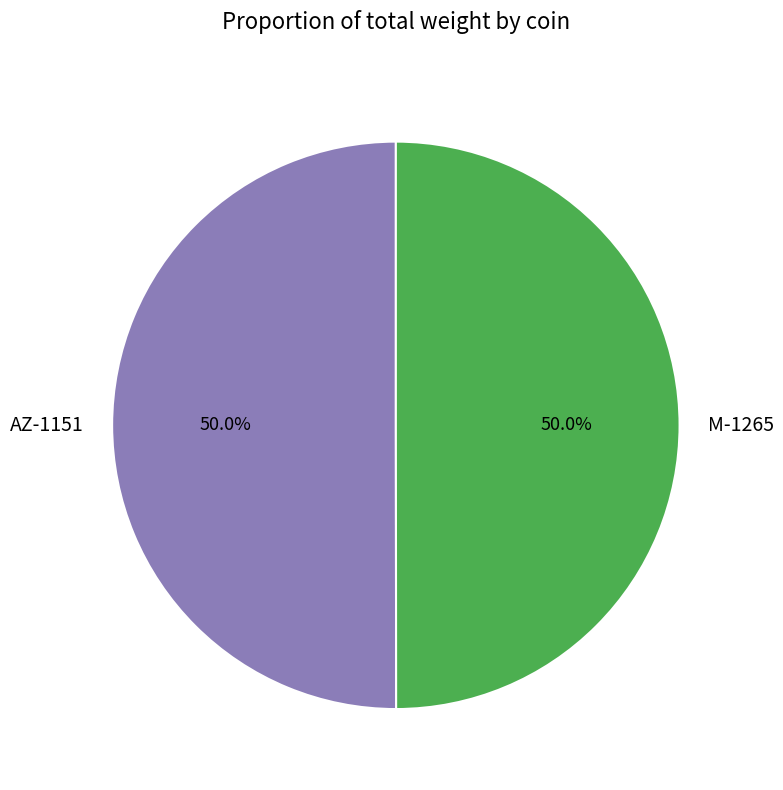

Combined, do M-1265 and AZ-1151 account for over 50%?

Yes